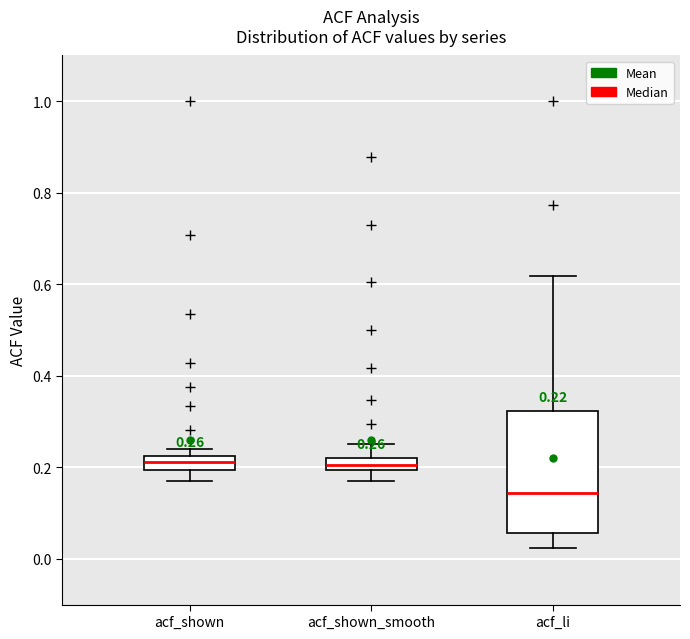

Which box is the tallest, from its lower edge to its upper edge?

acf_li